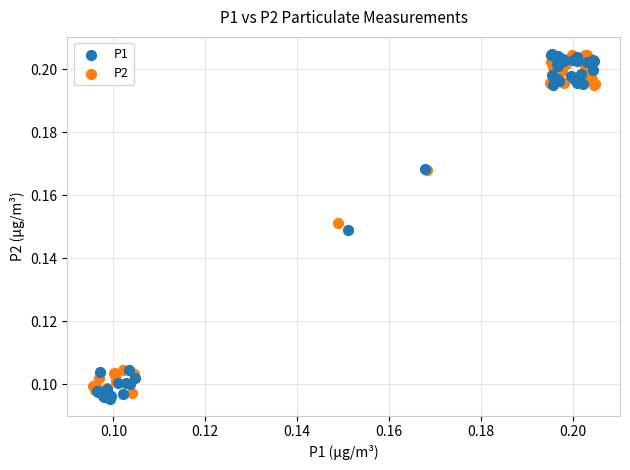

Which series has the widest spread of Y values?

P1